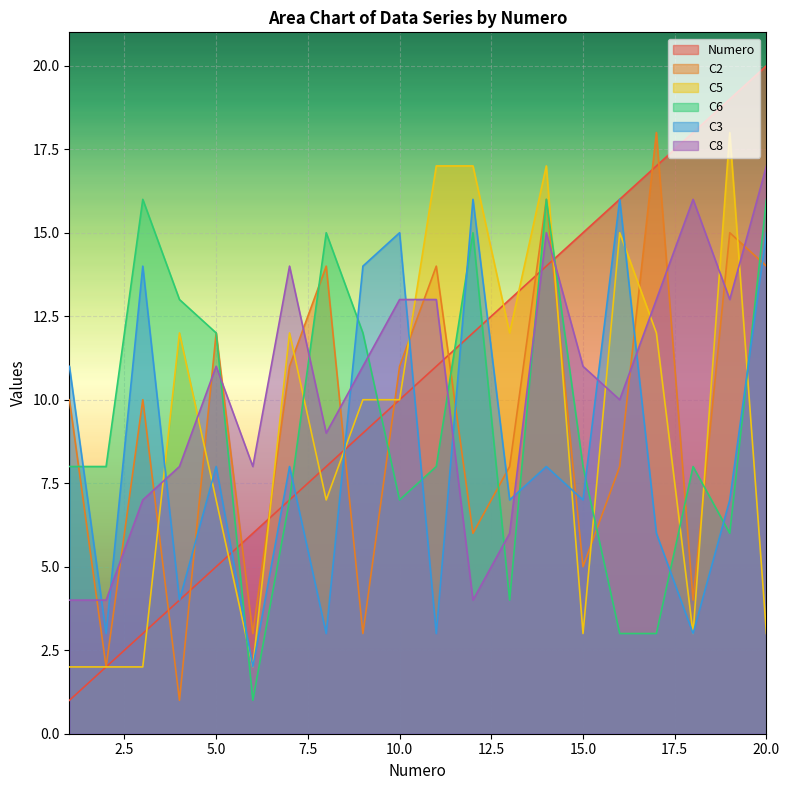

Reading left to right, list all the values displayed in this chart.

Numero: 1	2	3	4	5	6	7	8	9	10	11	12	13	14	15	16	17	18	19	20
C2: 10	2	10	1	12	3	11	14	3	11	14	6	8	16	5	8	18	4	15	14
C5: 2	2	2	12	7	2	12	7	10	10	17	17	12	17	3	15	12	3	18	3
C6: 8	8	16	13	12	1	7	15	12	7	8	15	4	16	8	3	3	8	6	16
C3: 11	3	14	4	8	2	8	3	14	15	3	16	7	8	7	16	6	3	7	15
C8: 4	4	7	8	11	8	14	9	11	13	13	4	6	15	11	10	13	16	13	17